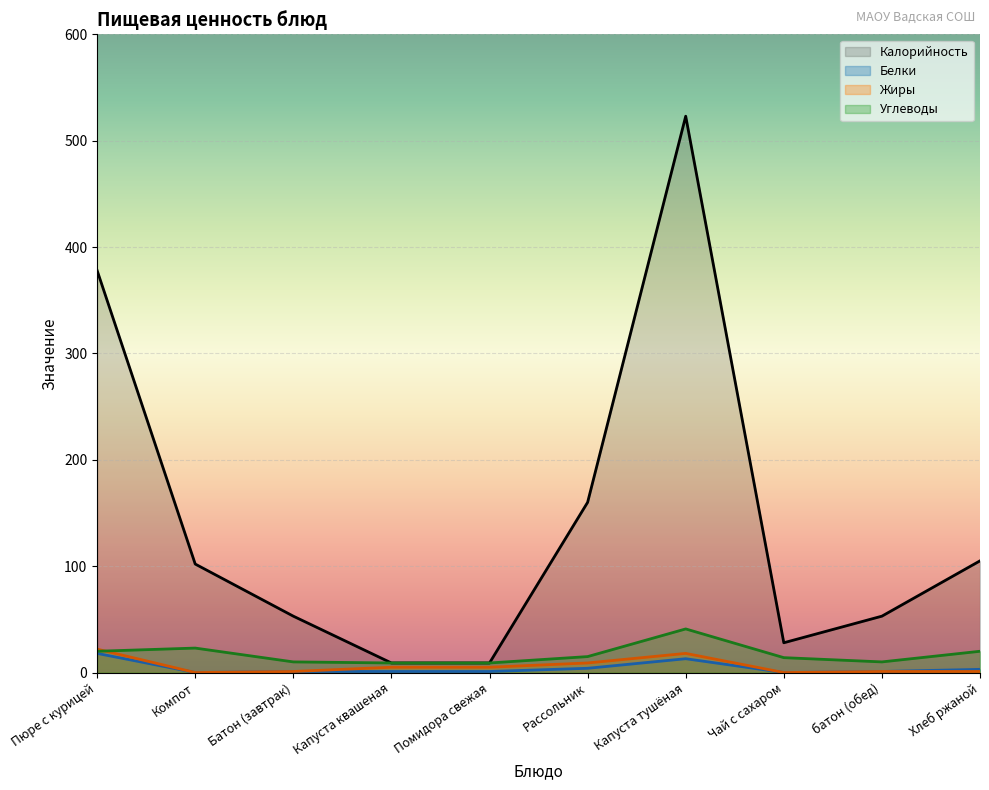

What position from the left is Рассольник?

6